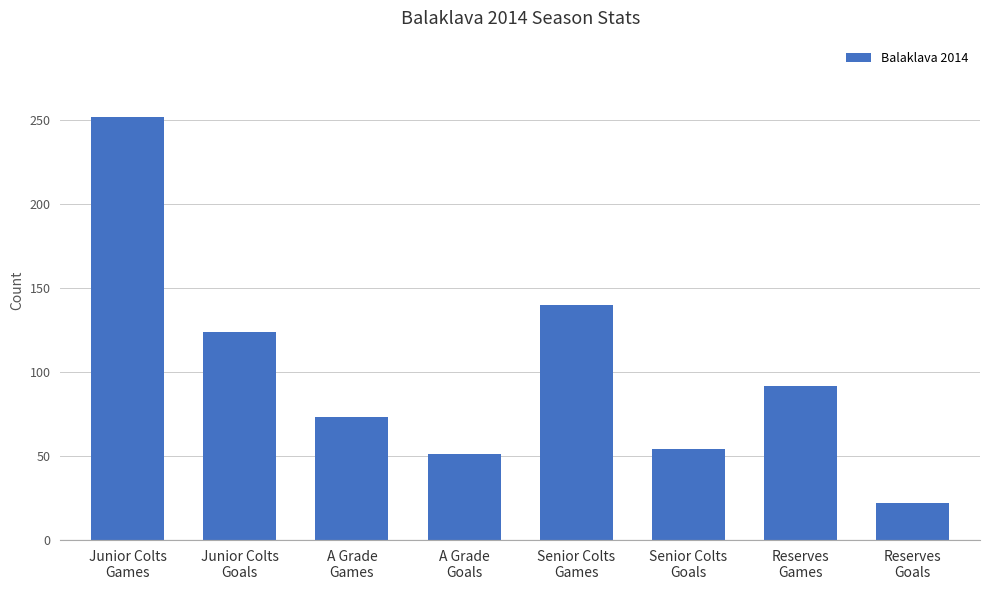

At which label does the data first exceed 92?

Junior Colts
Games